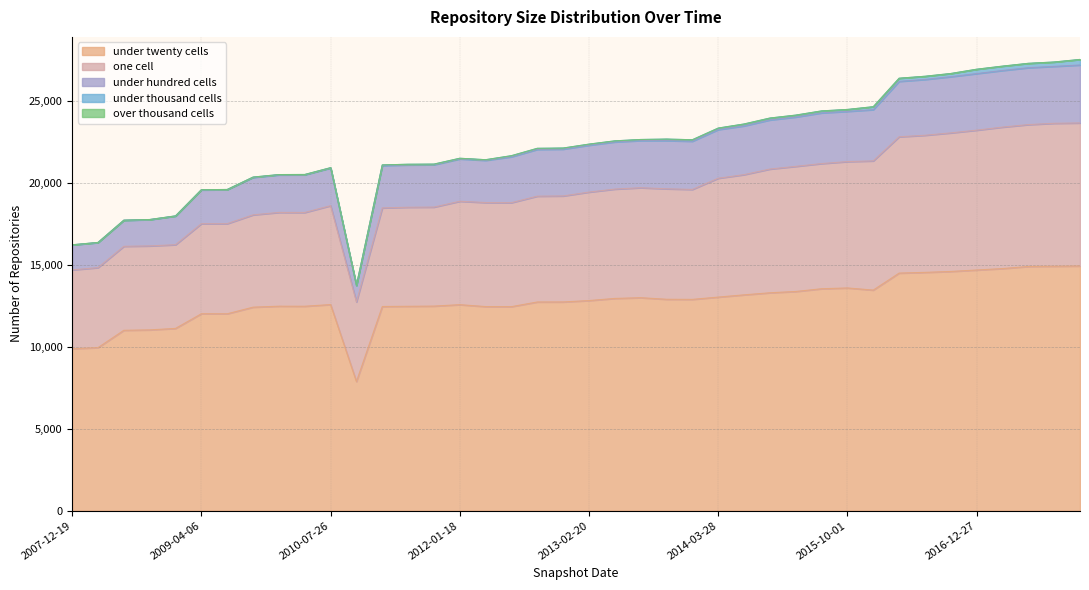

The under_twenty_cells series shows 14903 at 2017-10-12. True or false?

True